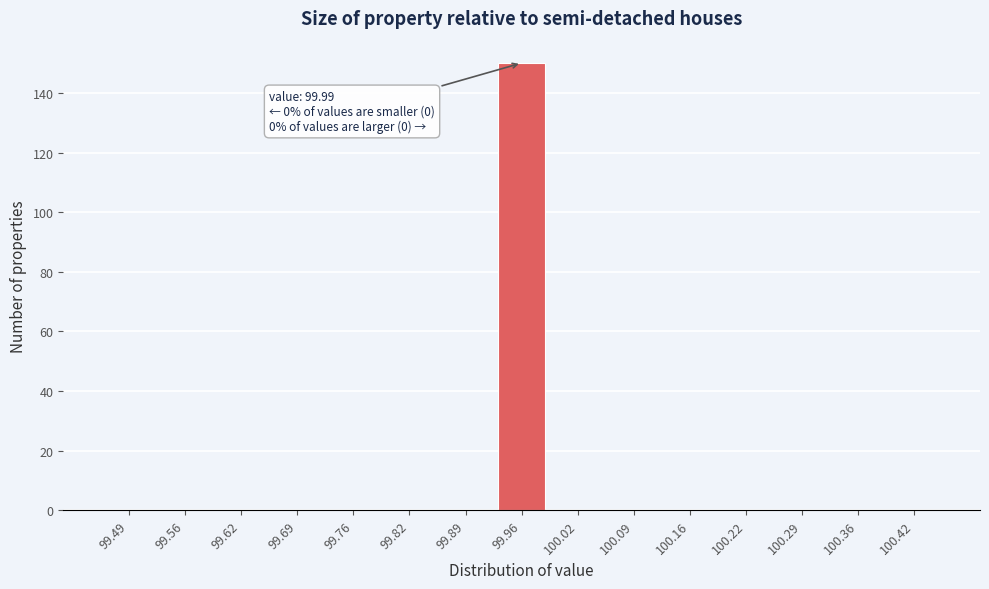

Reading right to left, what are all the values shown in this chart?

100.42=0	100.36=0	100.29=0	100.22=0	100.16=0	100.09=0	100.02=0	99.96=150	99.89=0	99.82=0	99.76=0	99.69=0	99.62=0	99.56=0	99.49=0